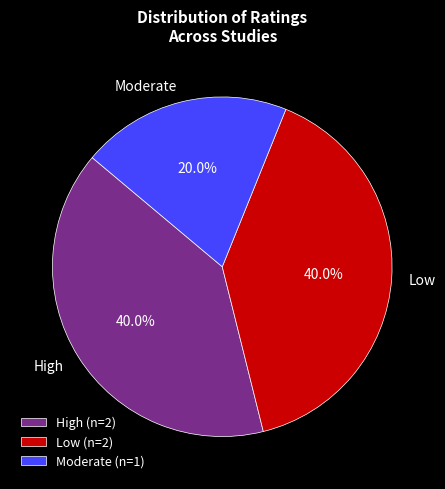

How many segments does this pie chart have?

3